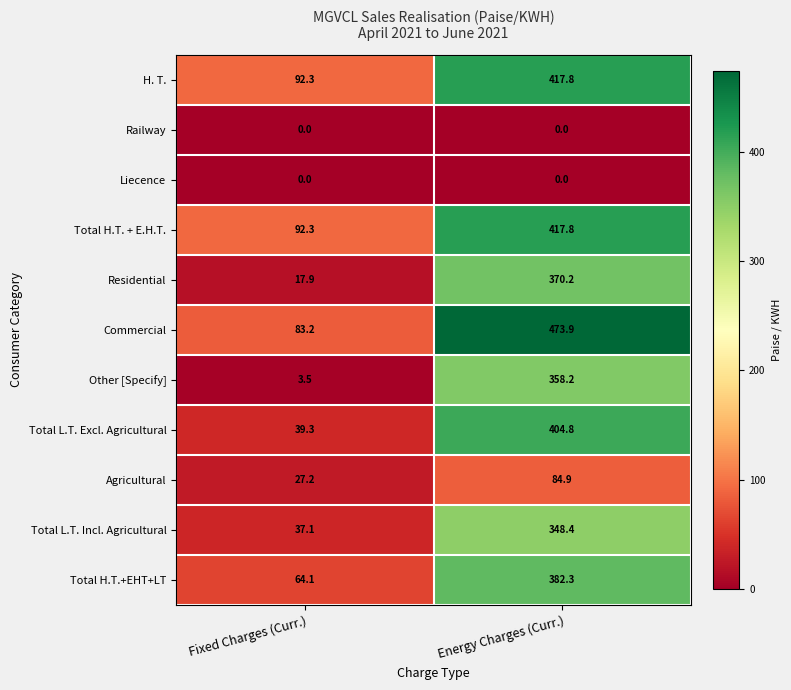

Which label corresponds to the largest value in the chart?

Energy Charges (Curr.)